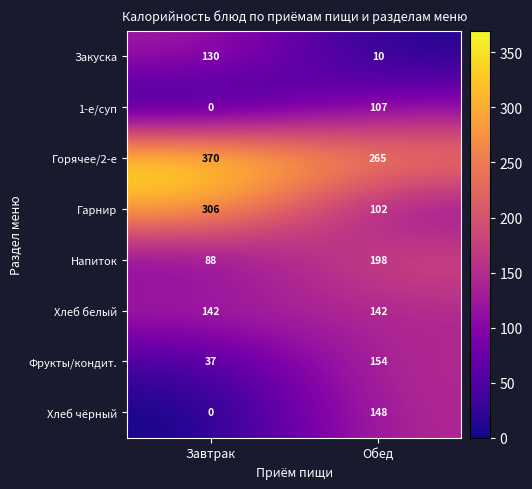

What is the sum of all Закуска values?

140